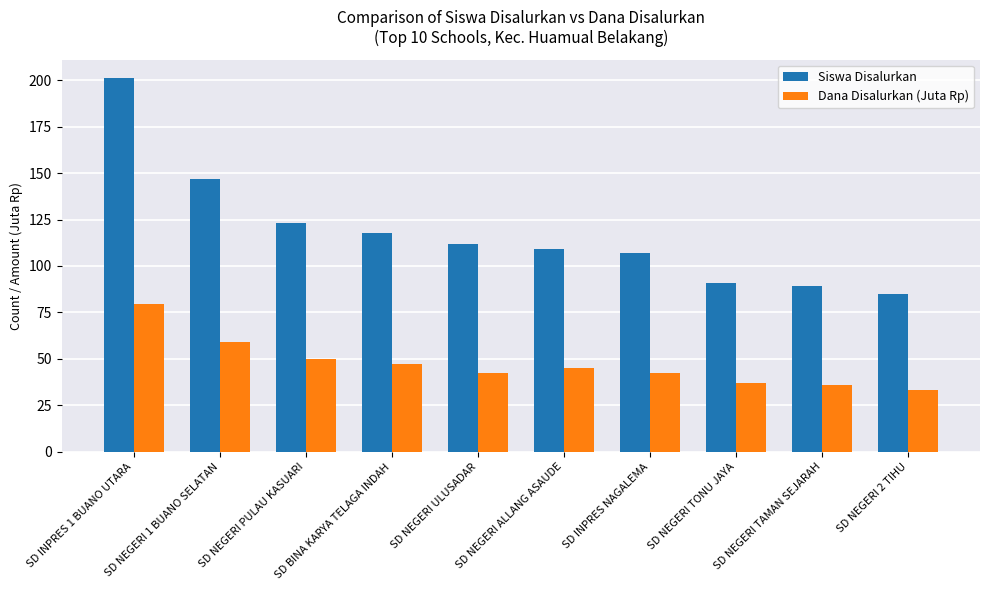

What position from the right is SD NEGERI ALLANG ASAUDE?

5